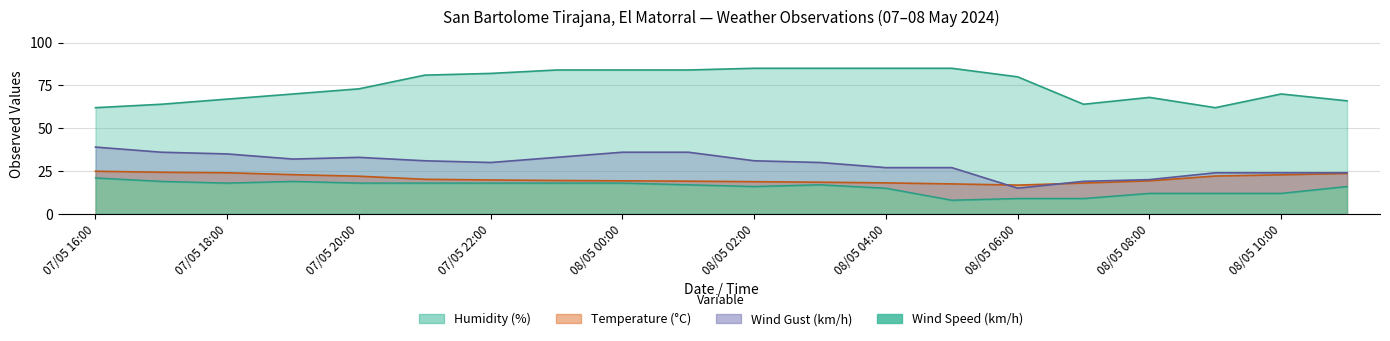

Does the chart have visible grid lines?

Yes